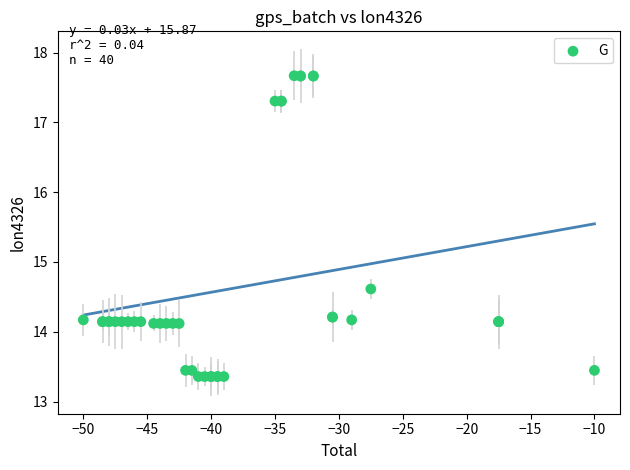

What Y value in the scatter plot is closest to 15?

14.6